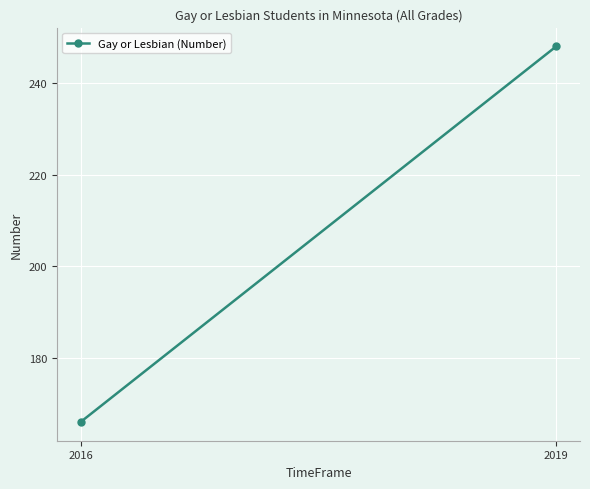

How many values are between 166 and 248?

2